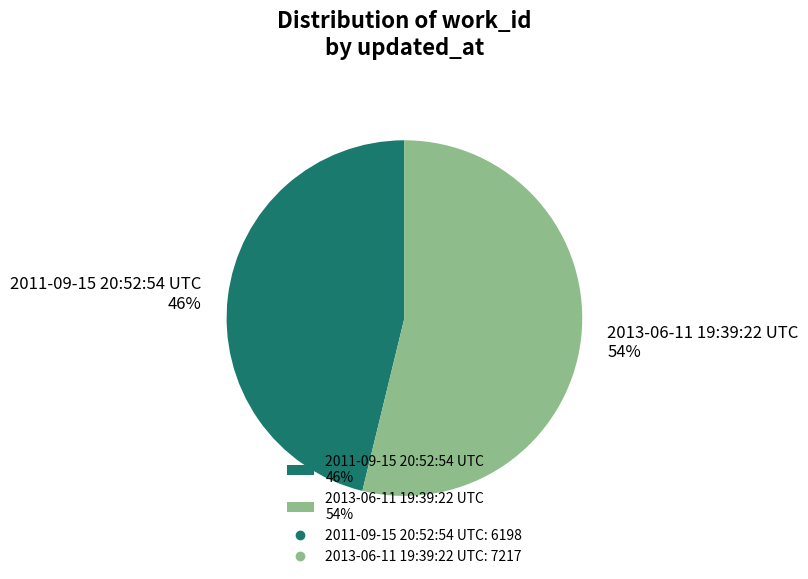

To the nearest percent, what is the difference between the largest and smallest slice percentages?

8%